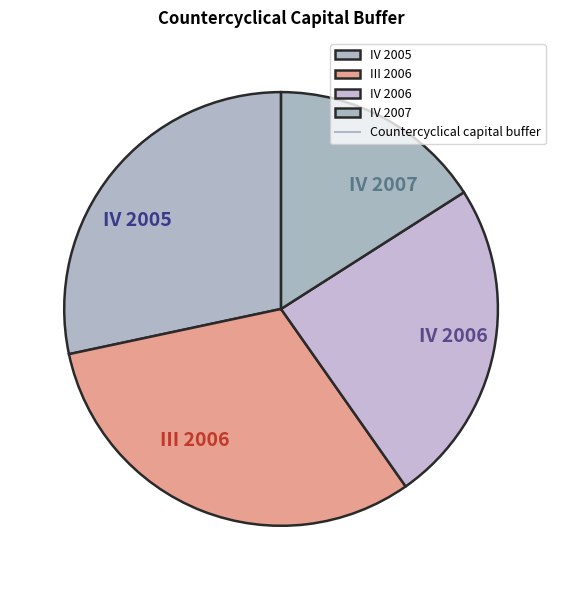

How many slices are in this pie chart?

4